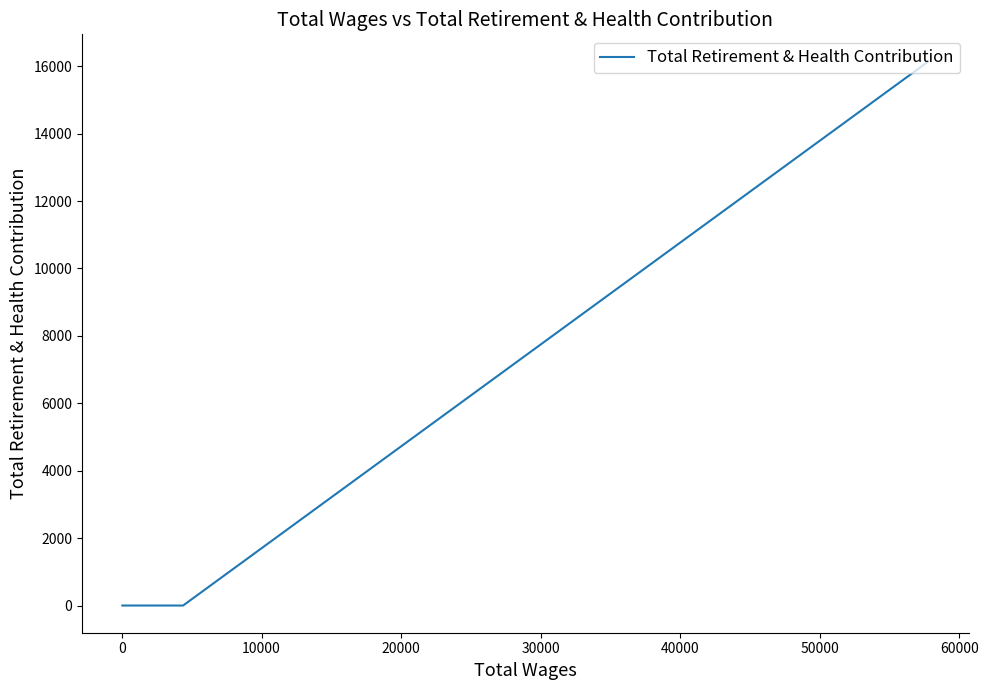

The value at 0 is 0. True or false?

True